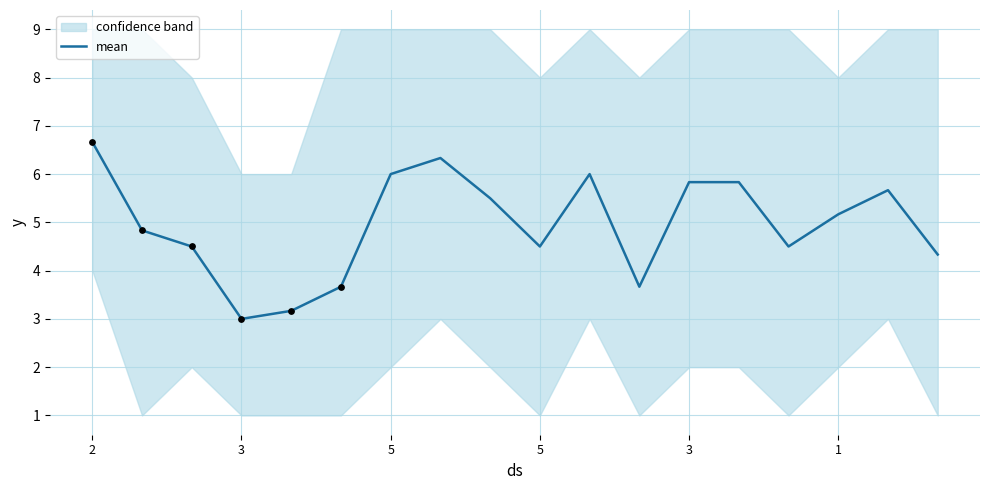

Which has a higher value, 5 or 16?

16